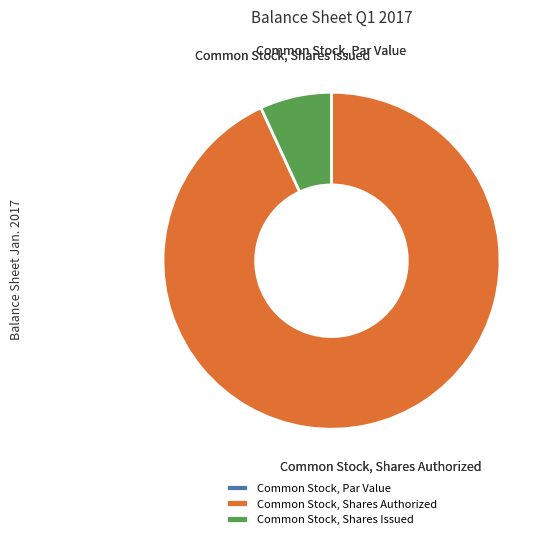

True or false: Common Stock, Shares Issued accounts for 1% of the total.

False